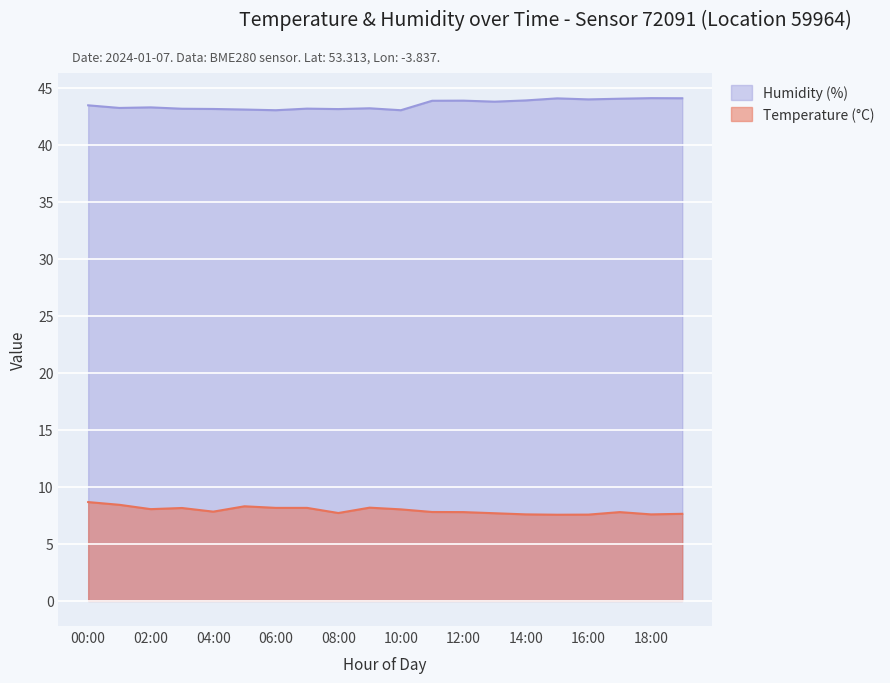

What are all the series names shown in the legend?

Humidity (%), Temperature (°C)